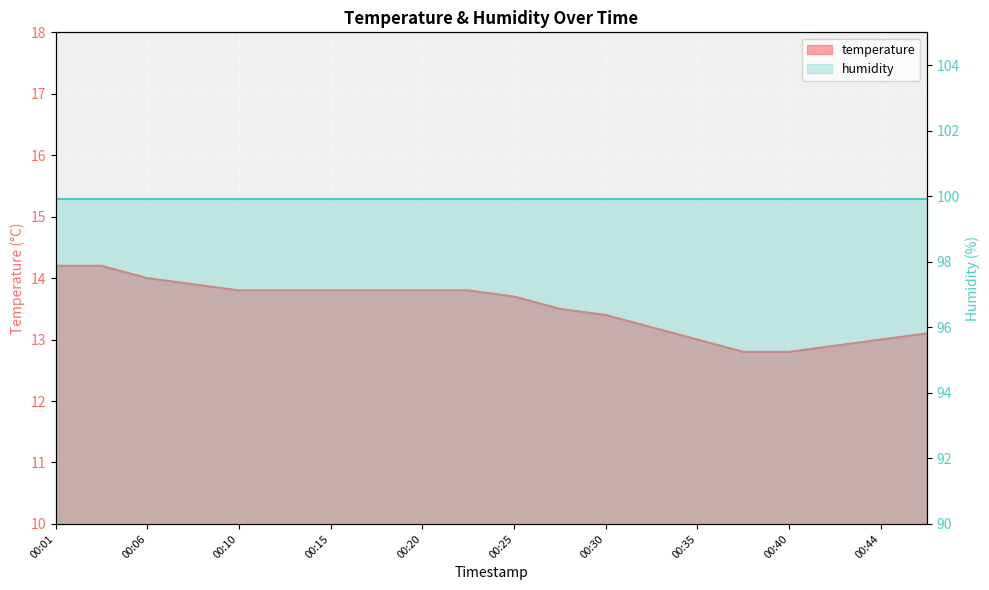

What is the greatest value displayed?

14.2